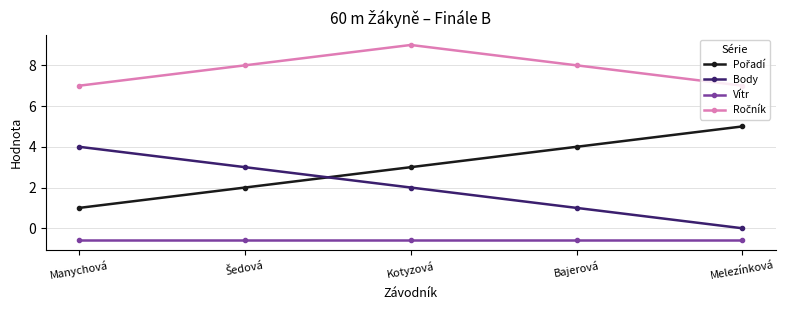

What position from the left is Kotyzová?

3